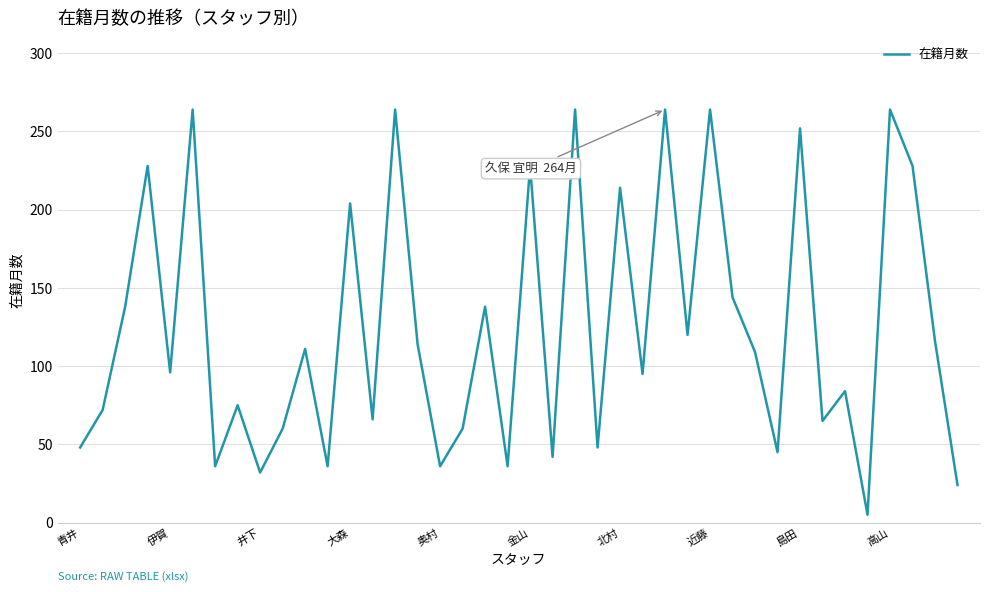

What is the average value?

125